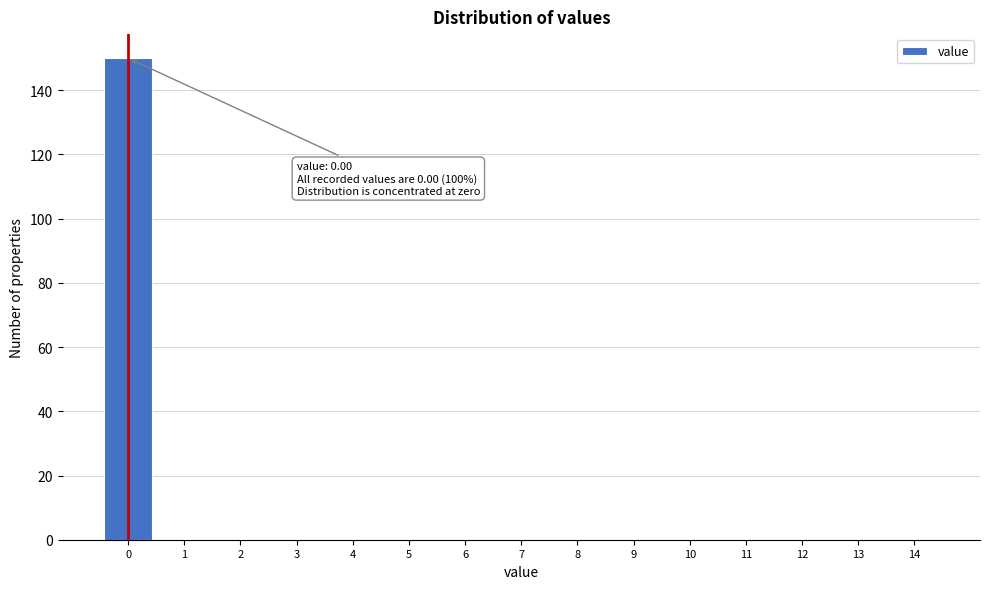

Over which range of the x-axis is the bar tallest?

-0.5 to 0.5